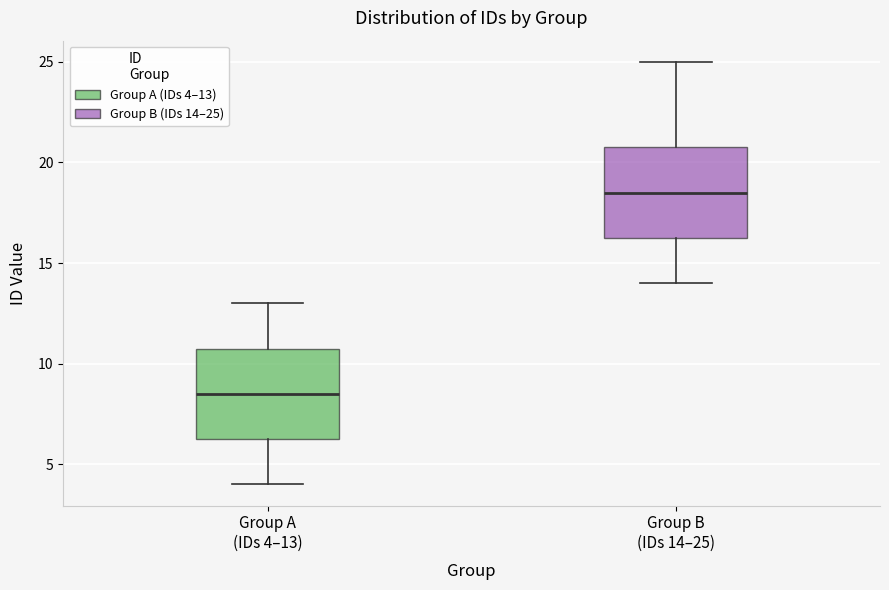

Reading left to right, transcribe this box plot: for each box, give where its median line is, the range the box spans, and where its two whiskers end, as read against the y-axis. The values are not printed on the chart, so give them approximately, as read against the axis.

Group A (IDs 4–13): median 8.5, box 6.5 to 11.0, whiskers 4.0 to 13.0
Group B (IDs 14–25): median 18.5, box 16.5 to 21.0, whiskers 14.0 to 25.0